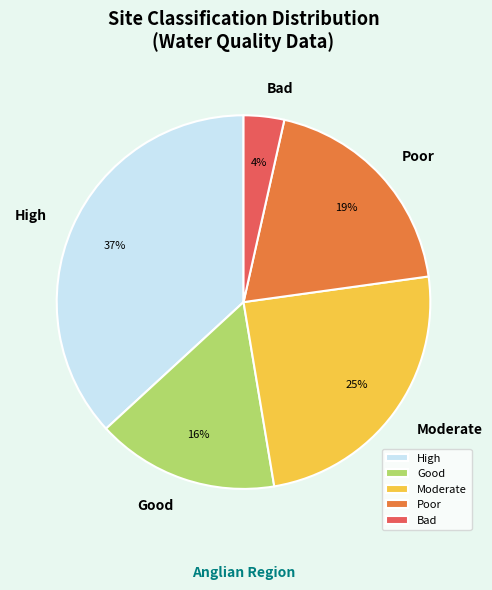

To the nearest percent, what portion does High represent?

37%